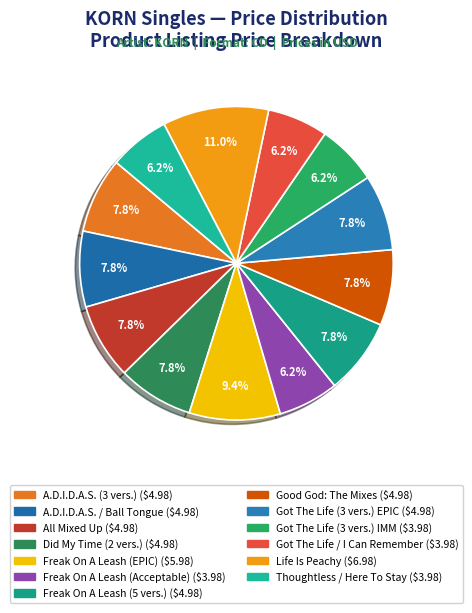

What is the ratio of the value at Thoughtless / Here To Stay to the value at A.D.I.D.A.S. (3 vers.)?

0.8